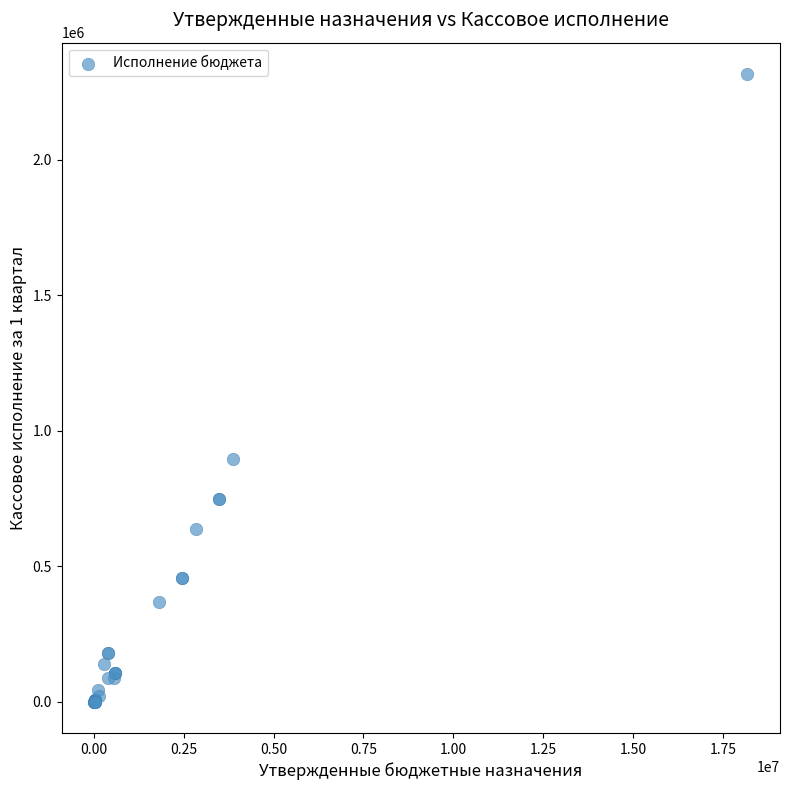

What Y value in the scatter plot is closest to 1157640?

894152.4